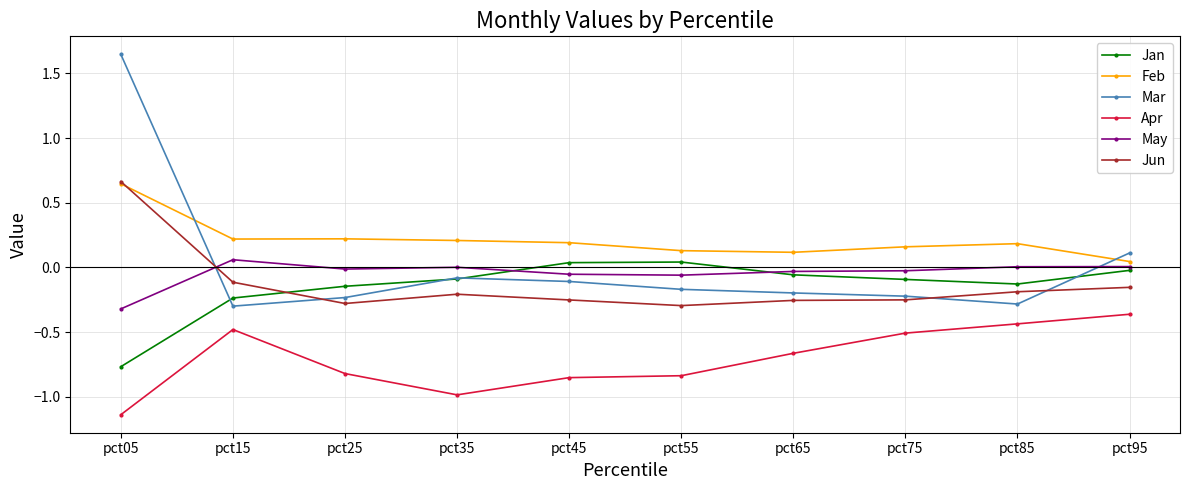

Which series has the largest total across all categories?

Feb